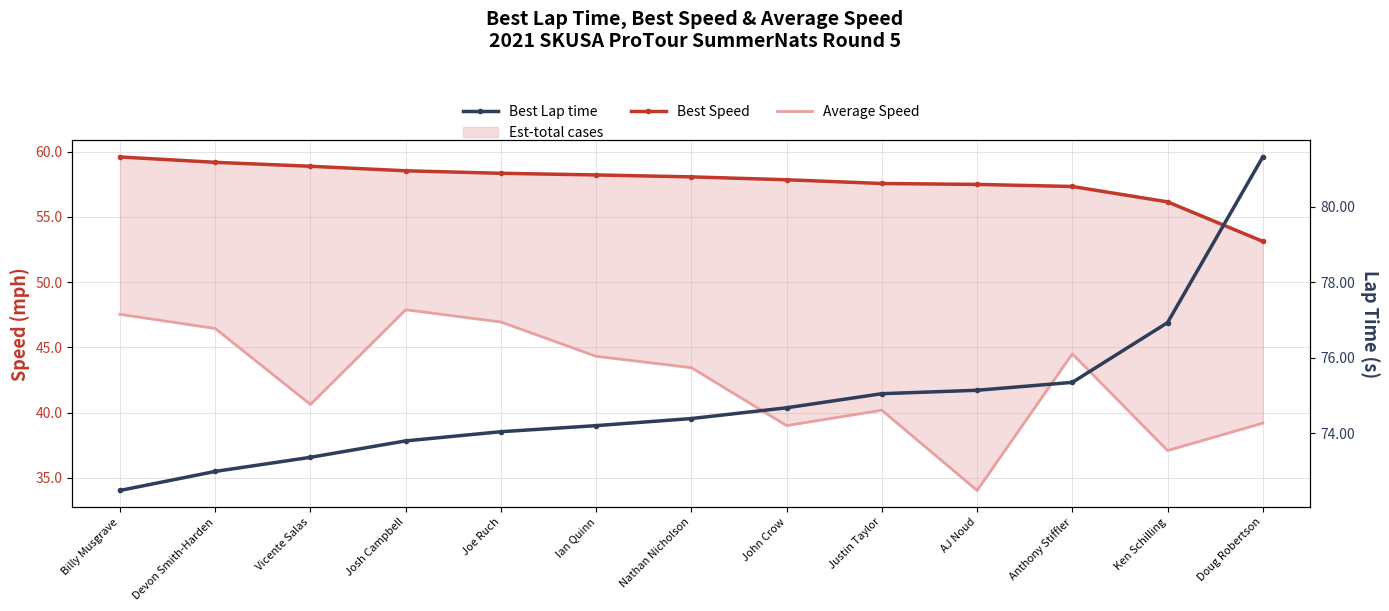

What is the total value across all series at Ken Schilling?

170.2